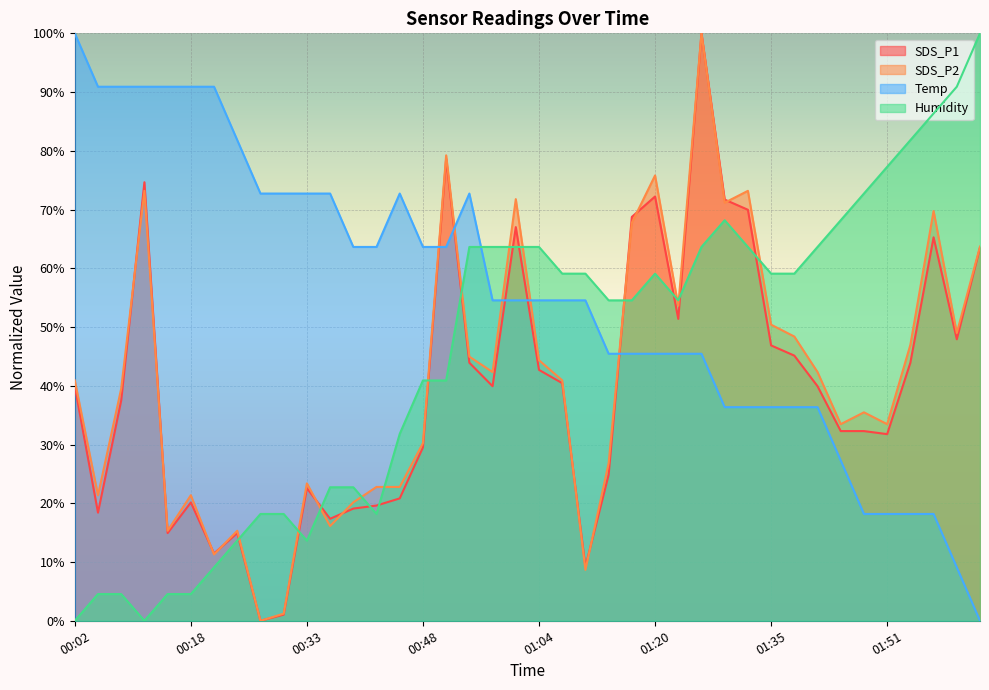

The SDS_P2 series shows 0.0 at 00:27. True or false?

True